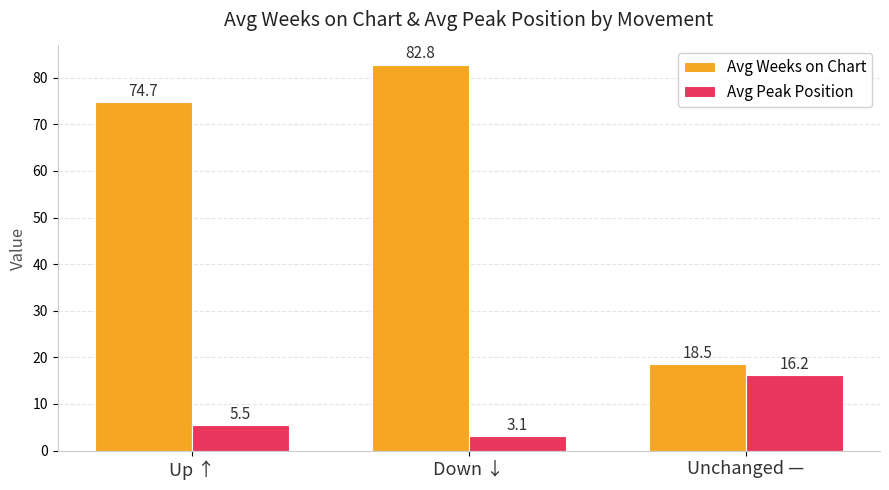

Are the bars grouped side by side (vs. stacked)?

Yes